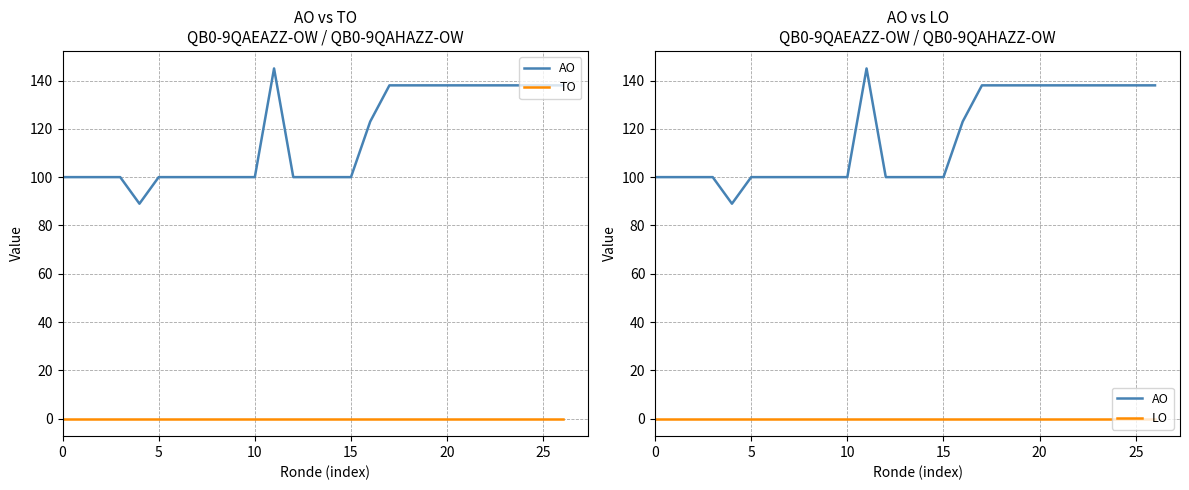

Does the chart have visible grid lines?

Yes